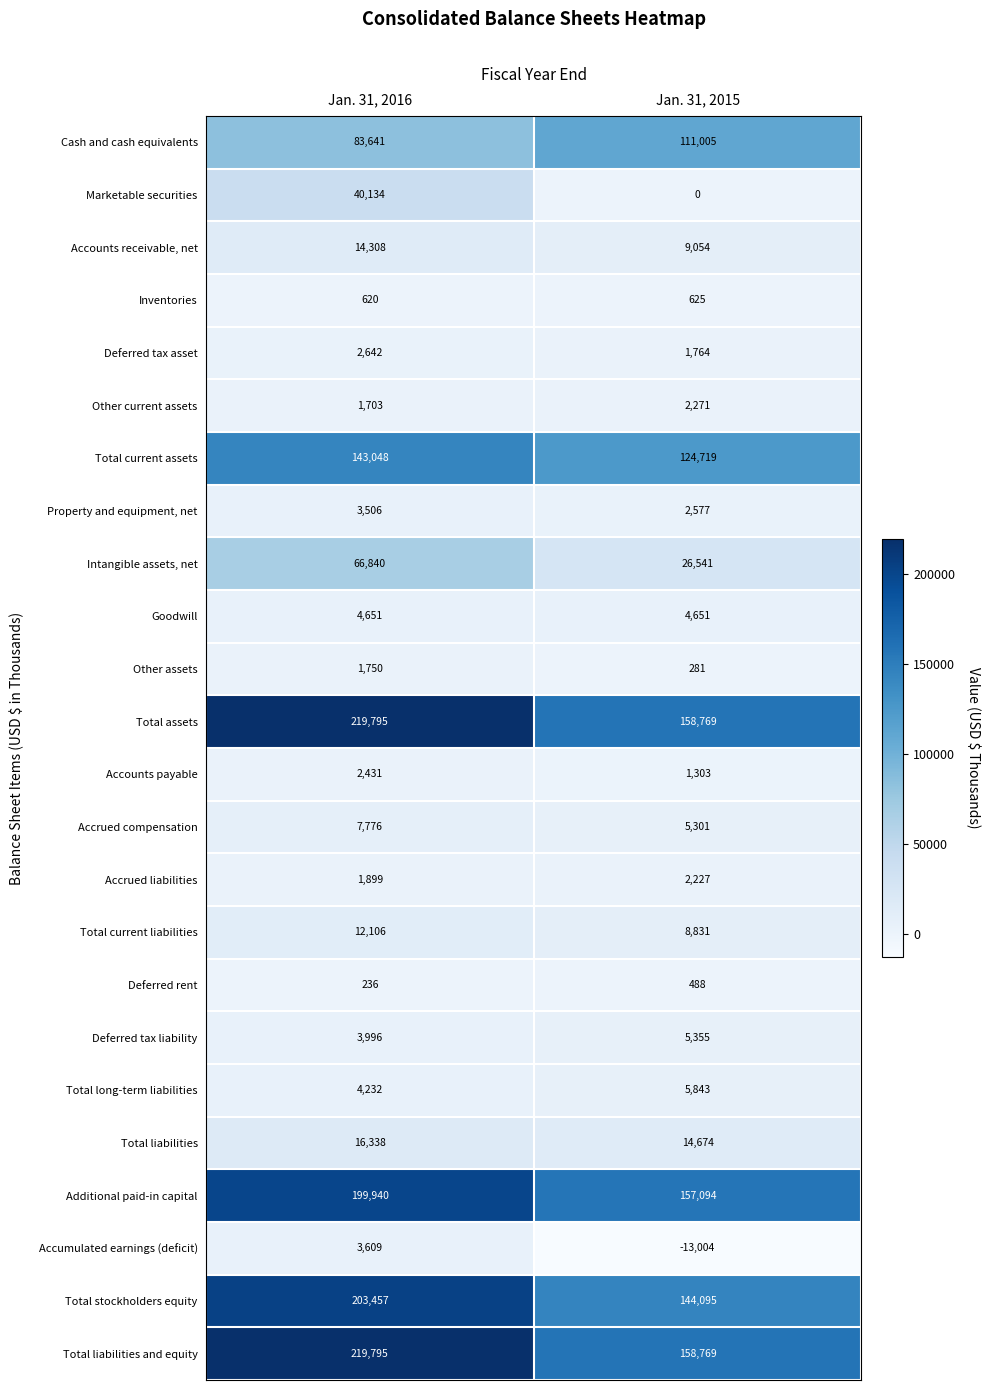

At which category is the sum across all series the highest?

Jan. 31, 2016